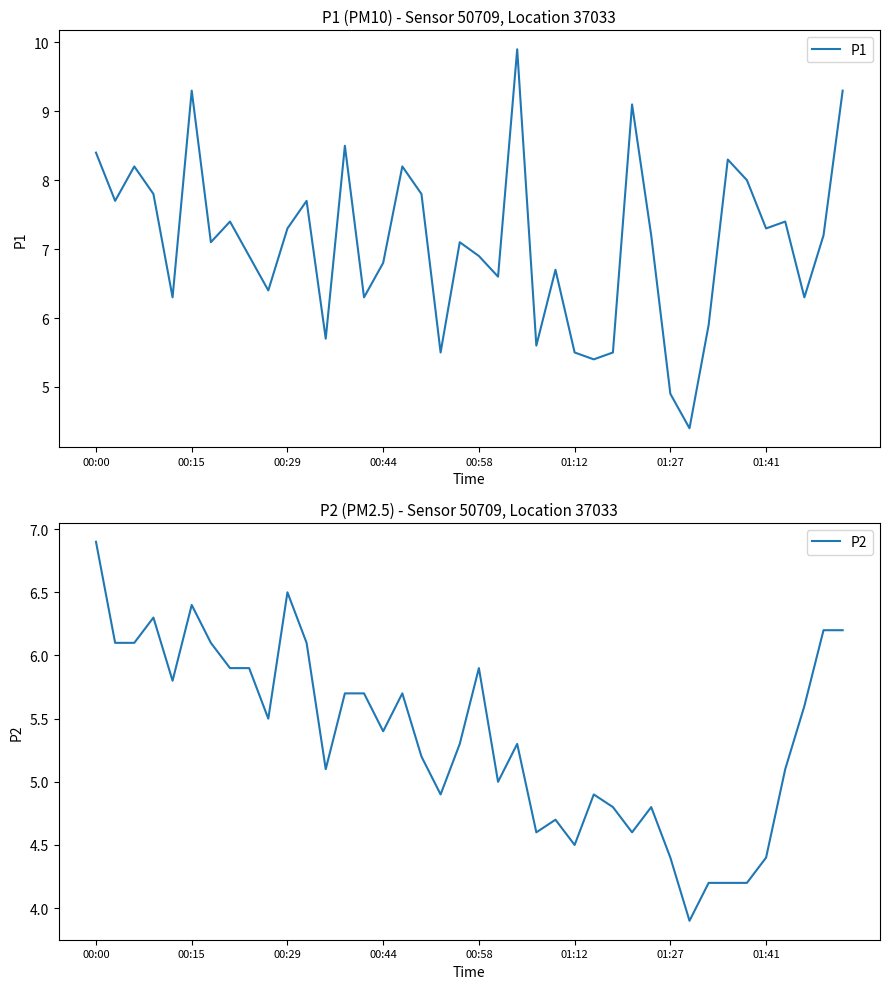

What position from the left is 19?

20